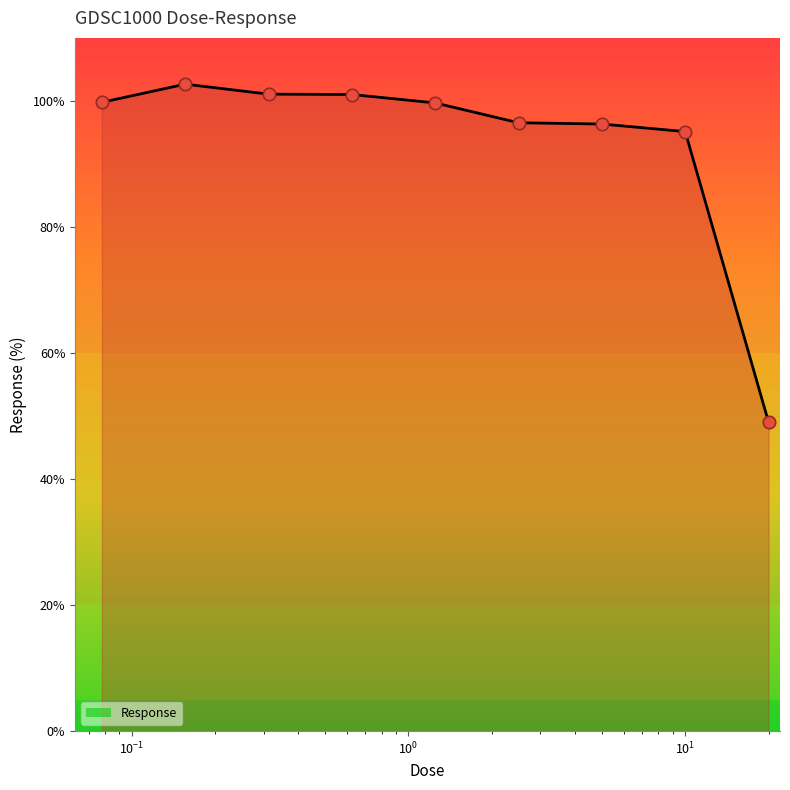

What is the greatest value displayed?

102.7